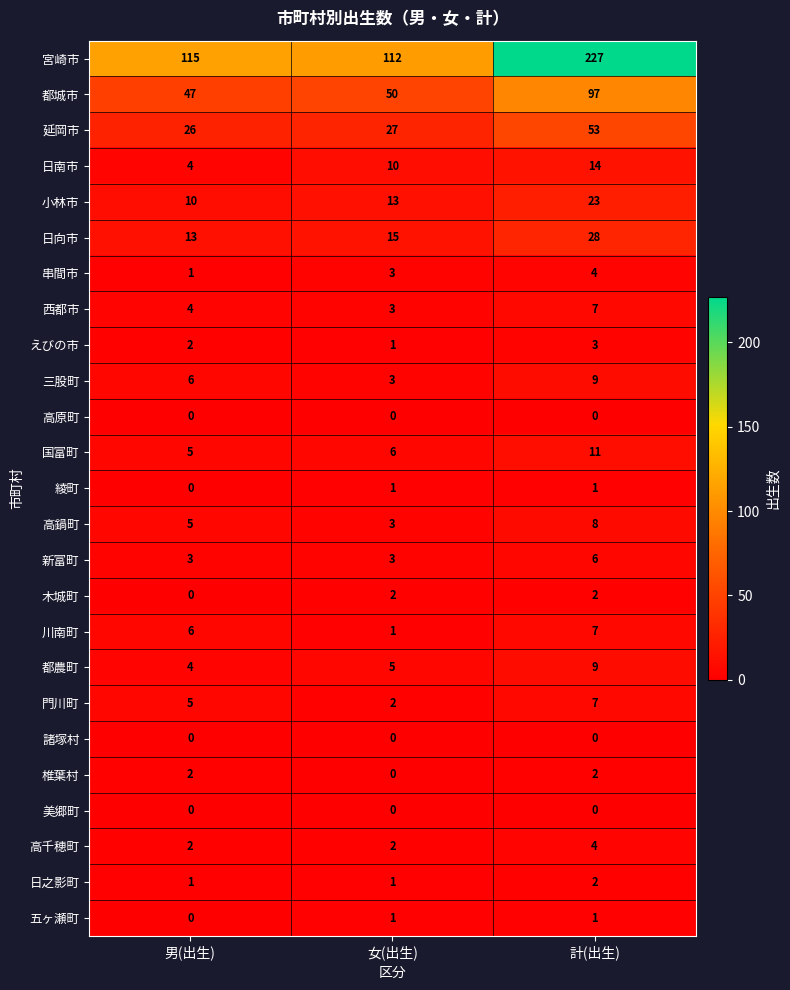

Which series has the largest total across all categories?

宮崎市